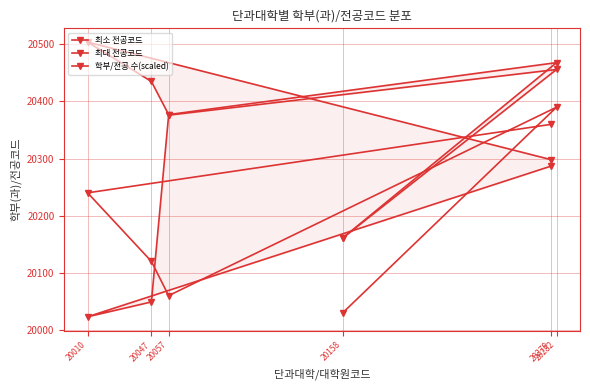

List the series in order of their peak value, highest first.

최대 전공코드, 최소 전공코드, 학부/전공 수(scaled)